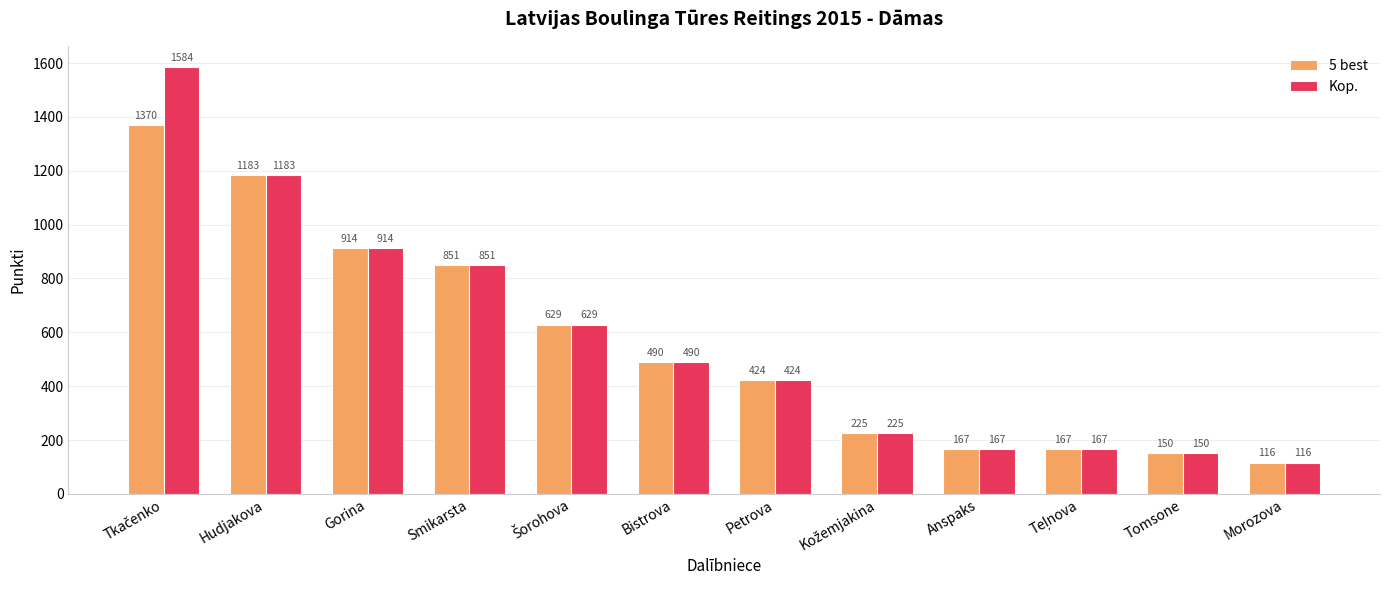

Read the Kop. value at Bistrova, to the nearest 50.

500